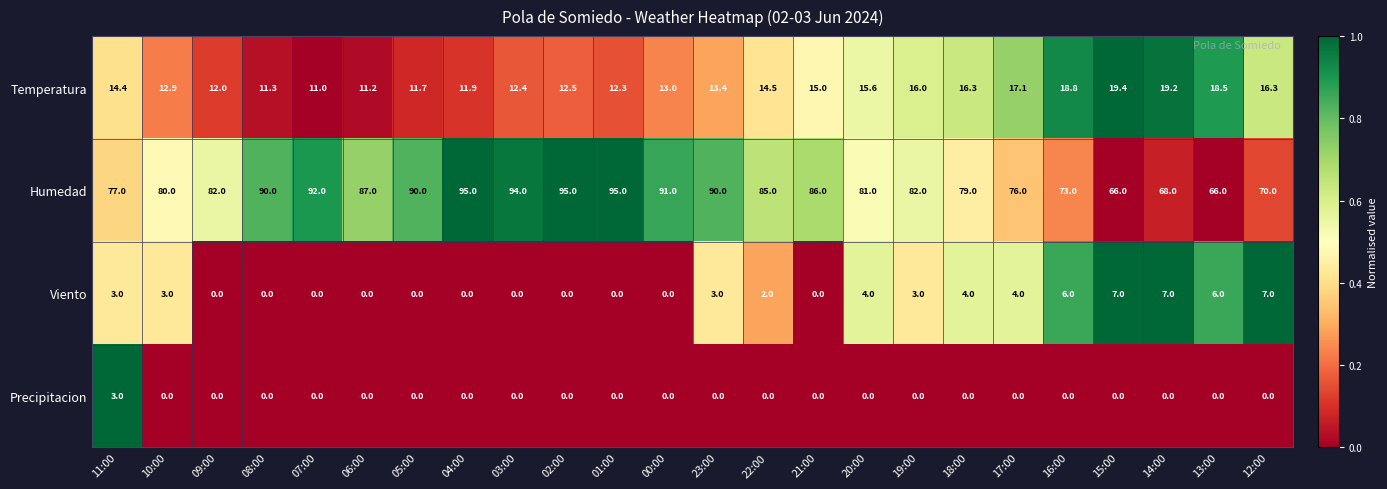

Is the value of Humedad at 14:00 greater than the value of Temperatura at 19:00?

Yes